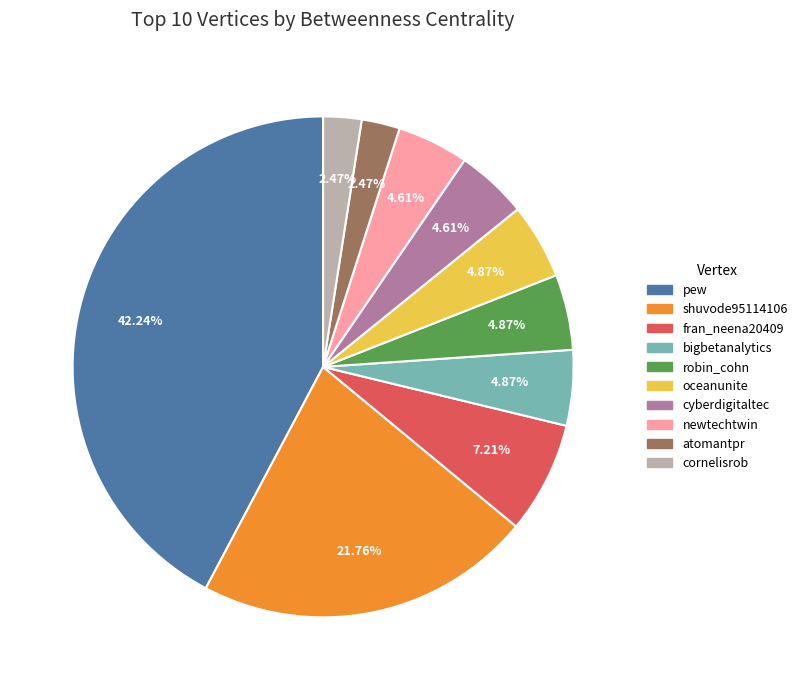

To the nearest percent, what percentage of the pie is cornelisrob?

2%